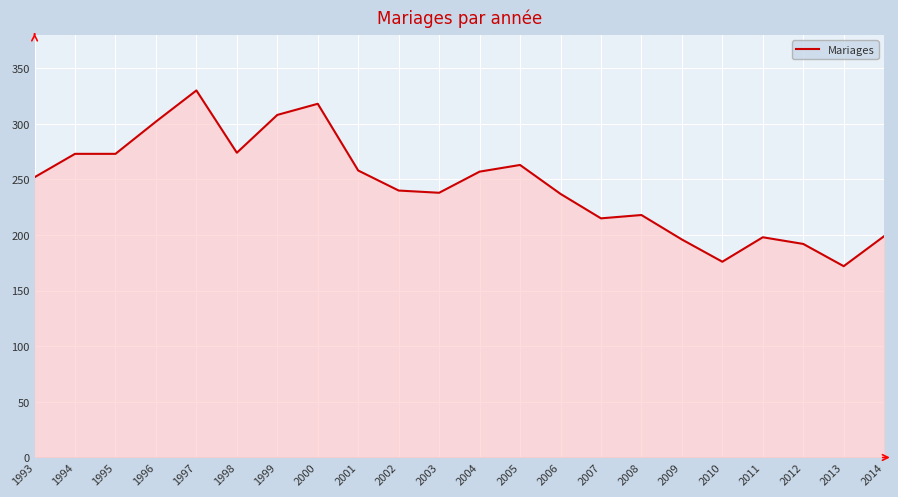

What is the difference between the maximum and second lowest values?

154